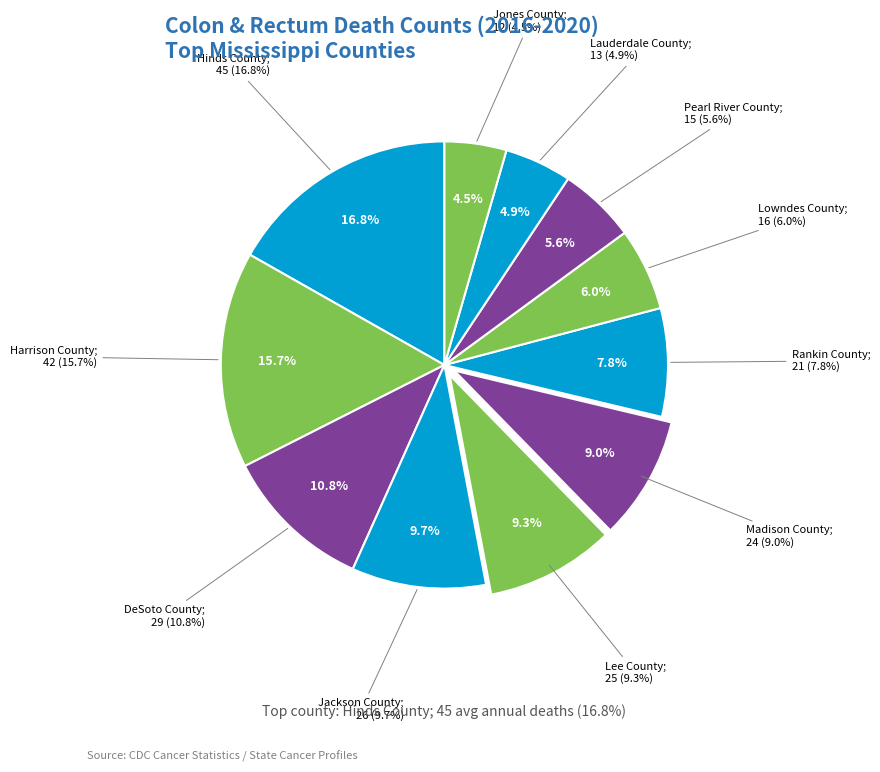

Count the number of slices in the pie.

11